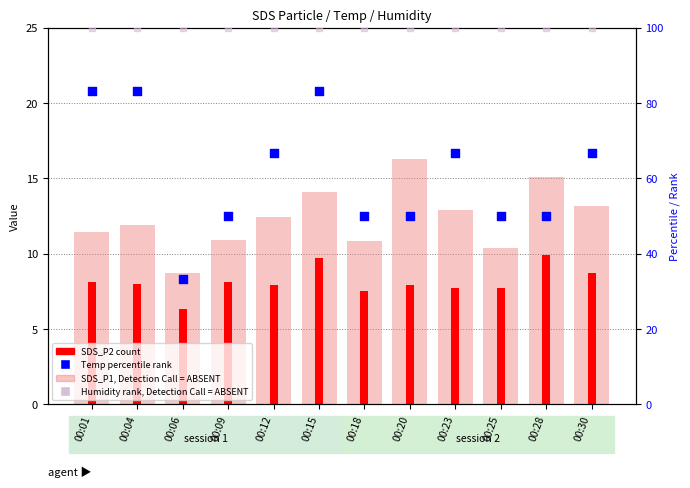

Which series has the largest total across all categories?

Humidity (rank, absent)